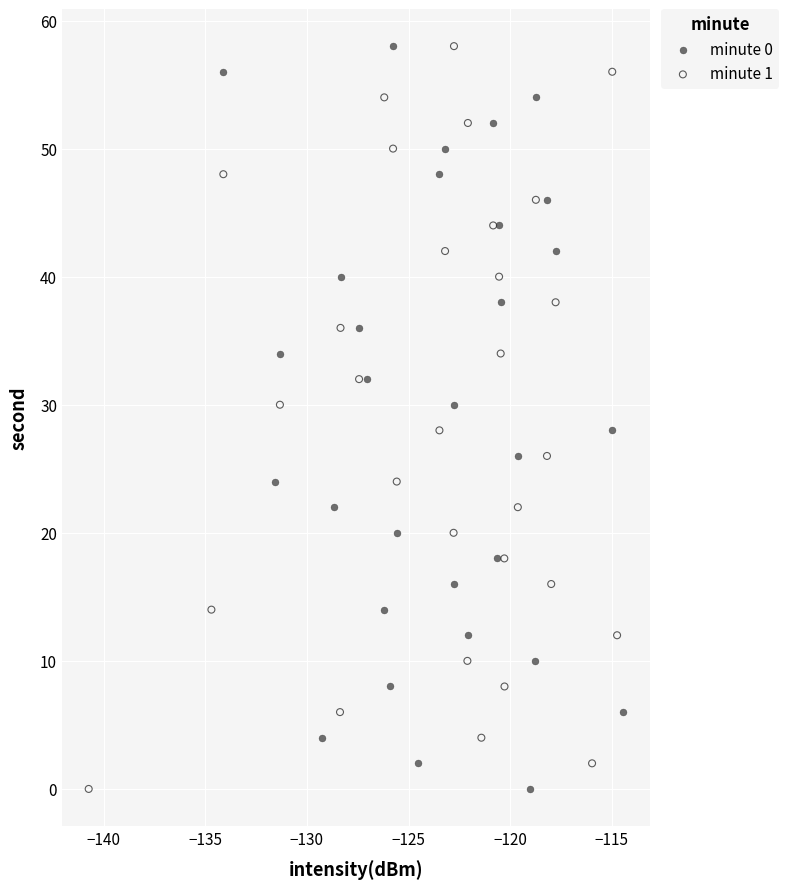

What are all the series names shown in the legend?

minute 0, minute 1